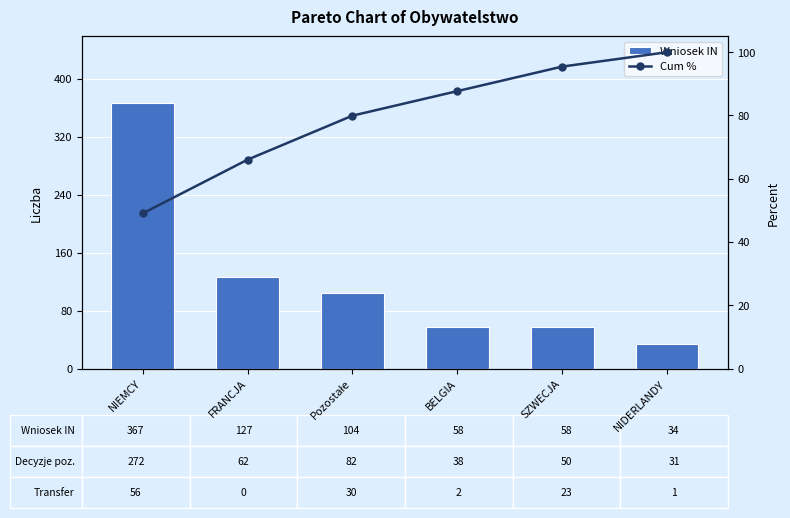

Reading left to right, what are all the values shown in this chart?

Wniosek IN: NIEMCY=367.0	FRANCJA=127.0	Pozostałe=104.0	BELGIA=58.0	SZWECJA=58.0	NIDERLANDY=34.0
Cum %: NIEMCY=49.1	FRANCJA=66.0	Pozostałe=79.9	BELGIA=87.7	SZWECJA=95.5	NIDERLANDY=100.0